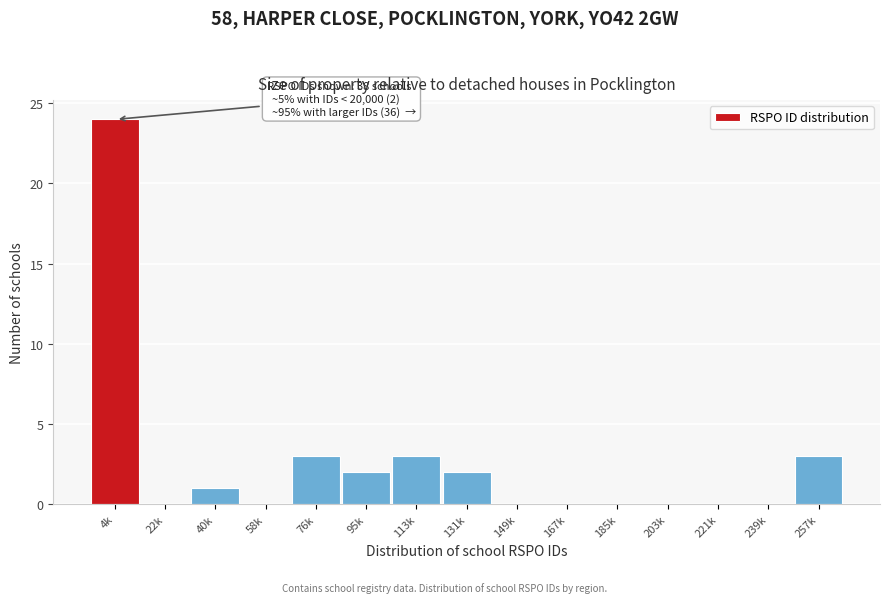

Reading right to left, list all the values displayed in this chart.

257k=3	239k=0	221k=0	203k=0	185k=0	167k=0	149k=0	131k=2	113k=3	95k=2	76k=3	58k=0	40k=1	22k=0	4k=24